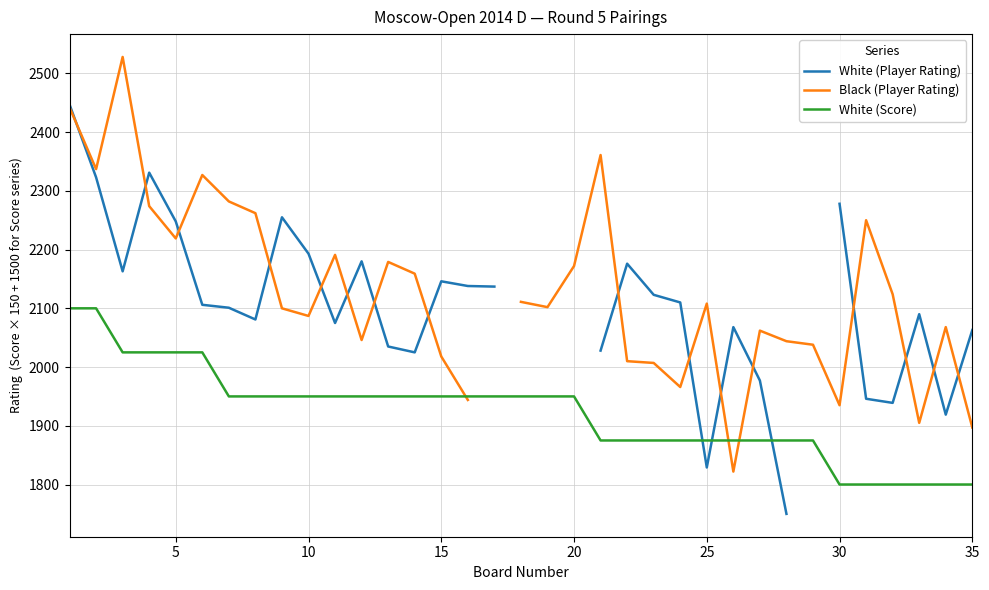

What is the maximum value for White (Score)?

2100